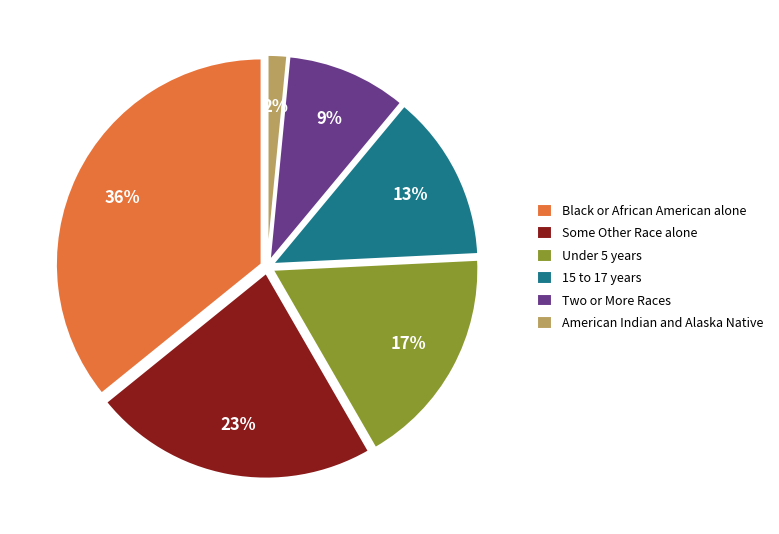

To the nearest percent, what is the average slice percentage?

17%